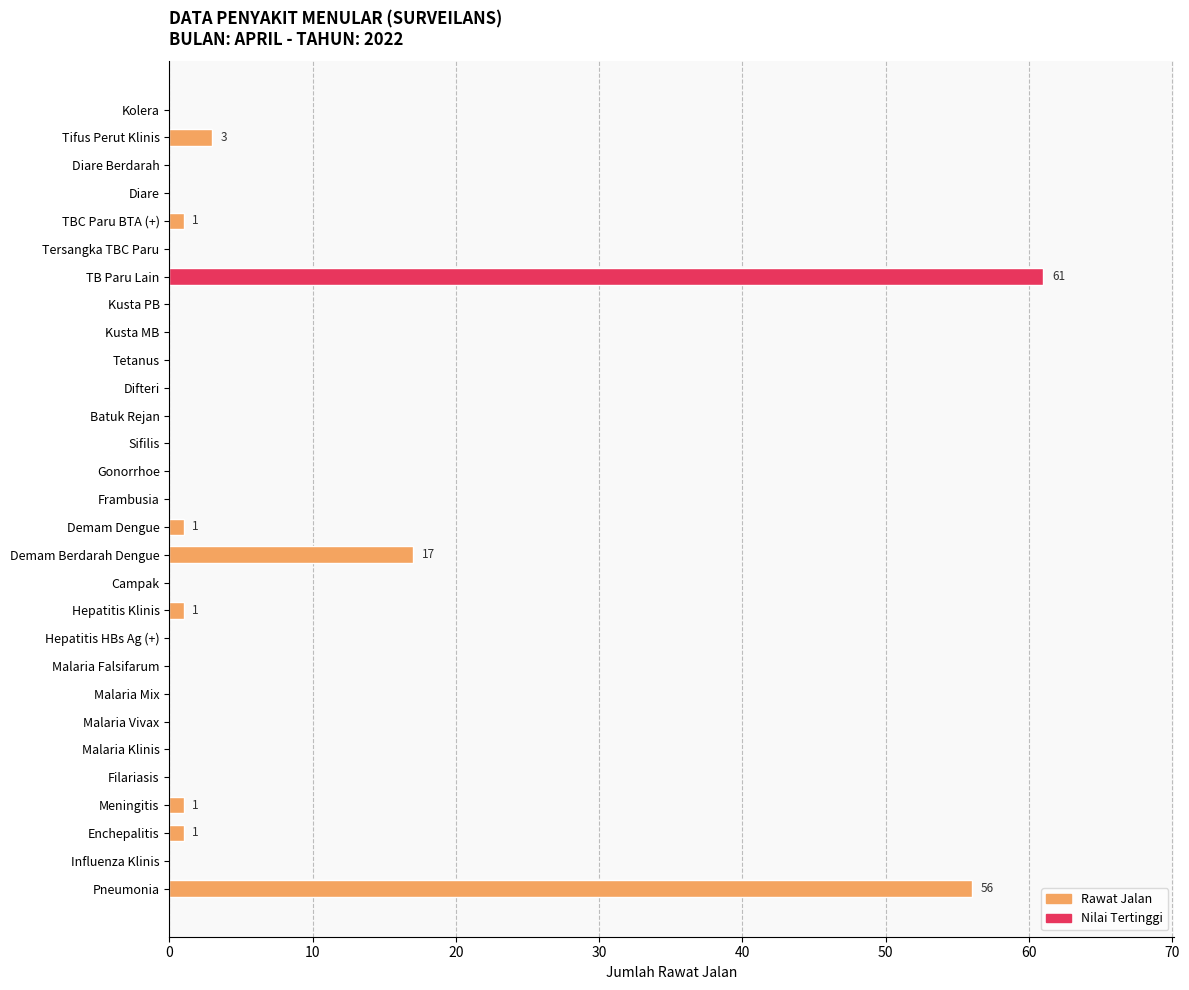

How many data points does each series have?

29